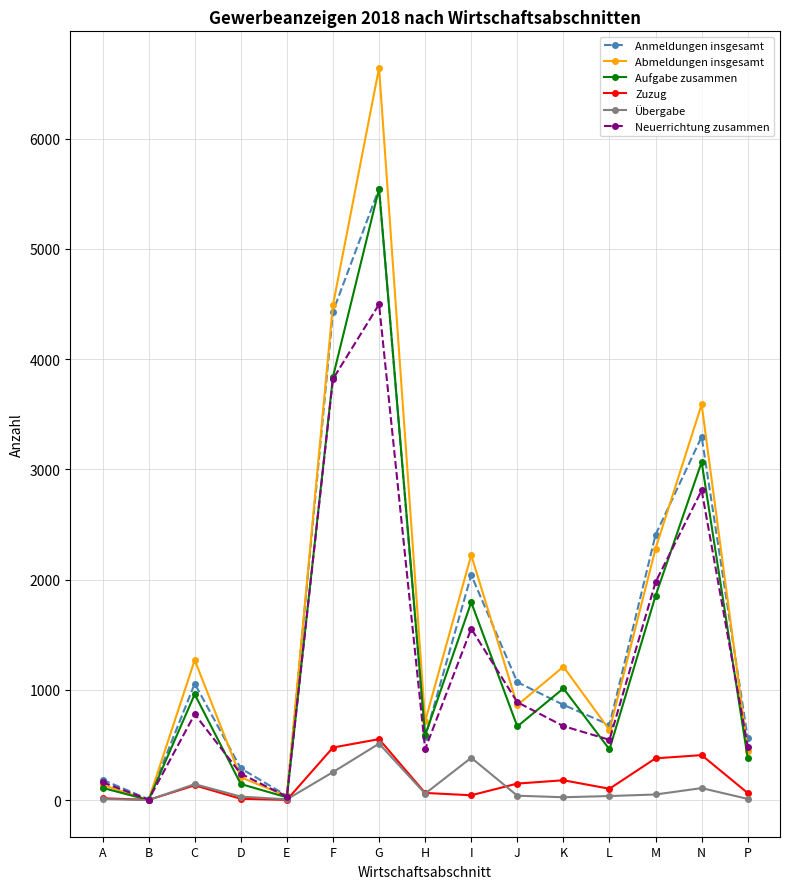

What is the difference between the highest and lowest values at N?

3479